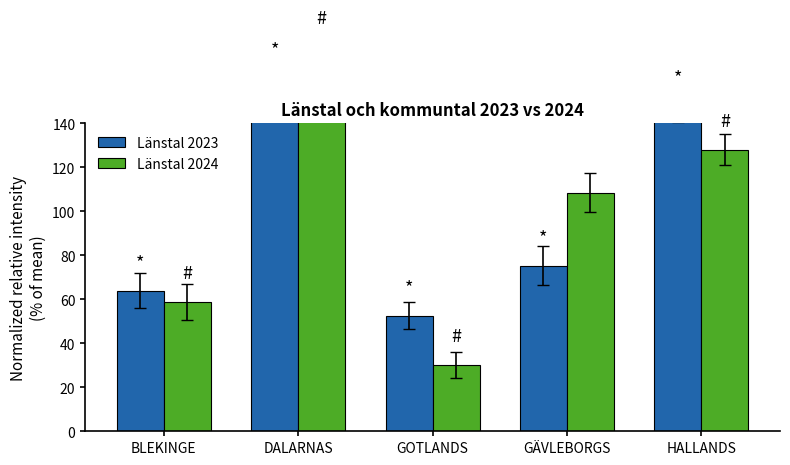

How many bars are there in total?

10